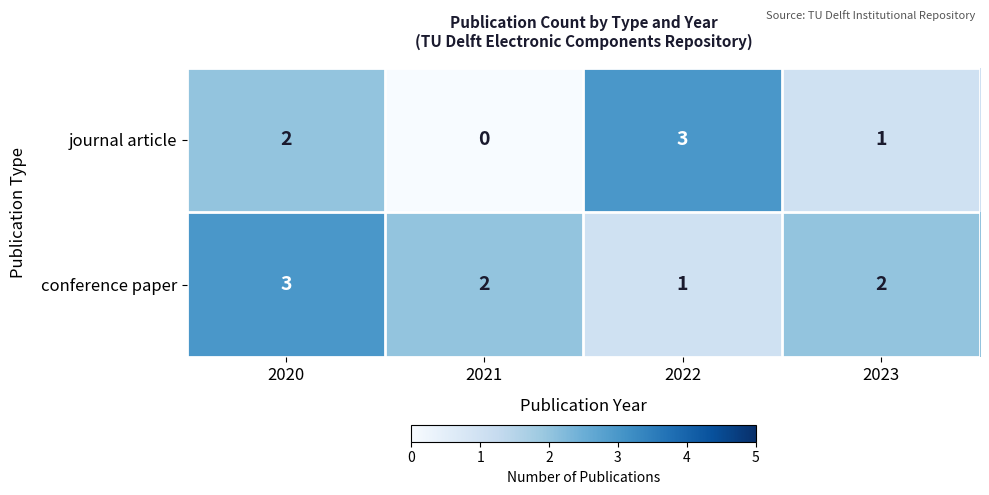

Is it true that conference paper equals 3 at 2021?

False